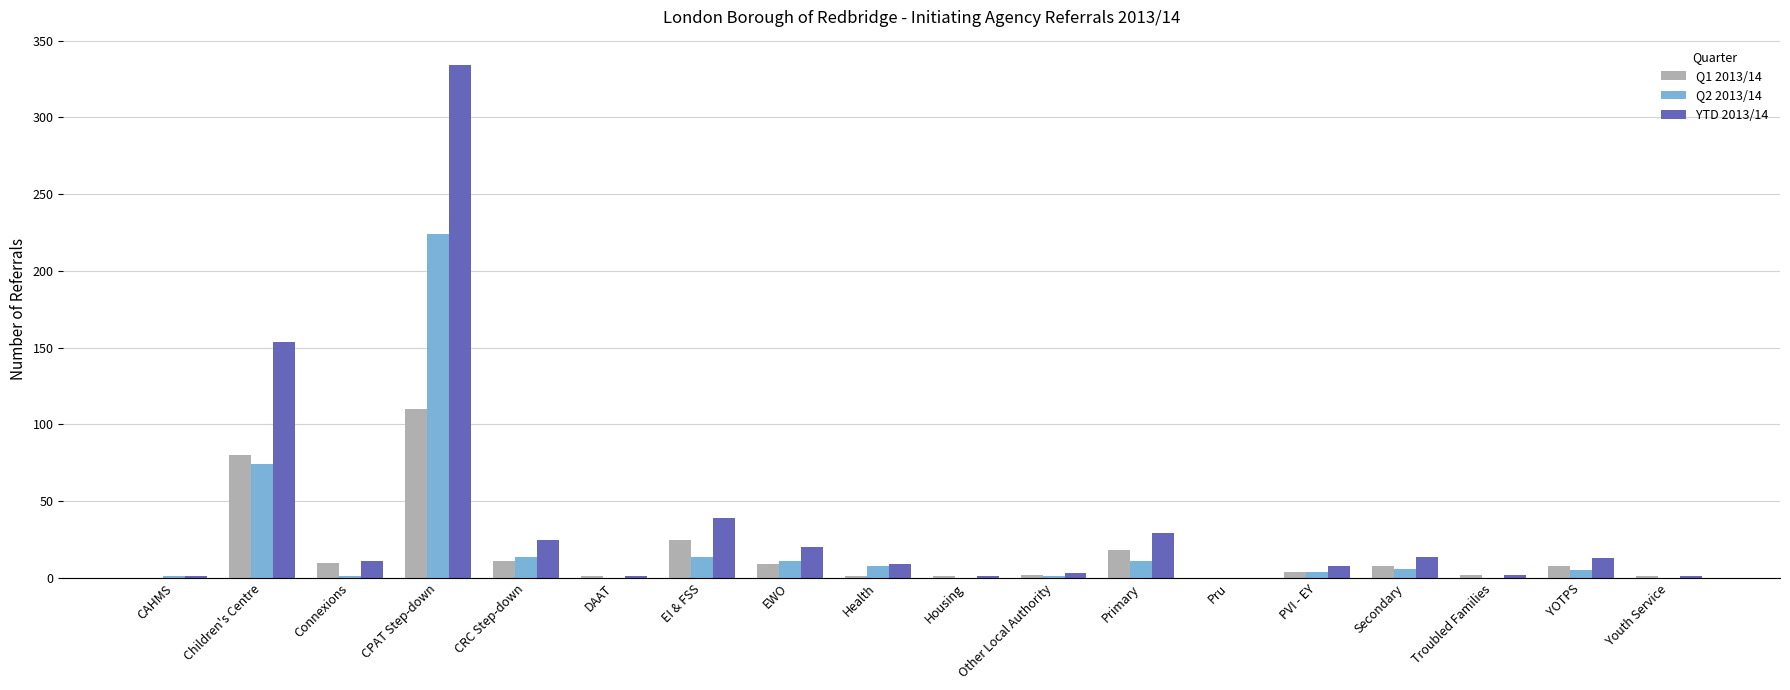

What is the sum of the YTD 2013/14 values at Youth Service and Troubled Families?

3